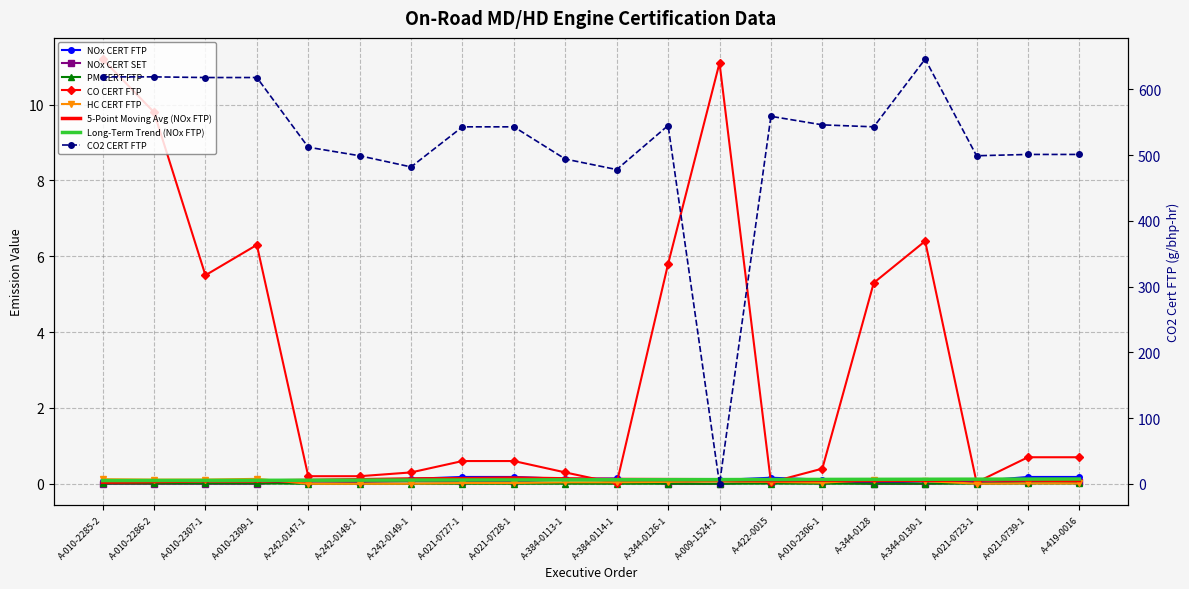

At A-010-2285-2, list the series in order from largest to smallest.

CO2 CERT FTP, CO CERT FTP, HC CERT FTP, NOx CERT FTP, PM CERT FTP, NOx CERT SET